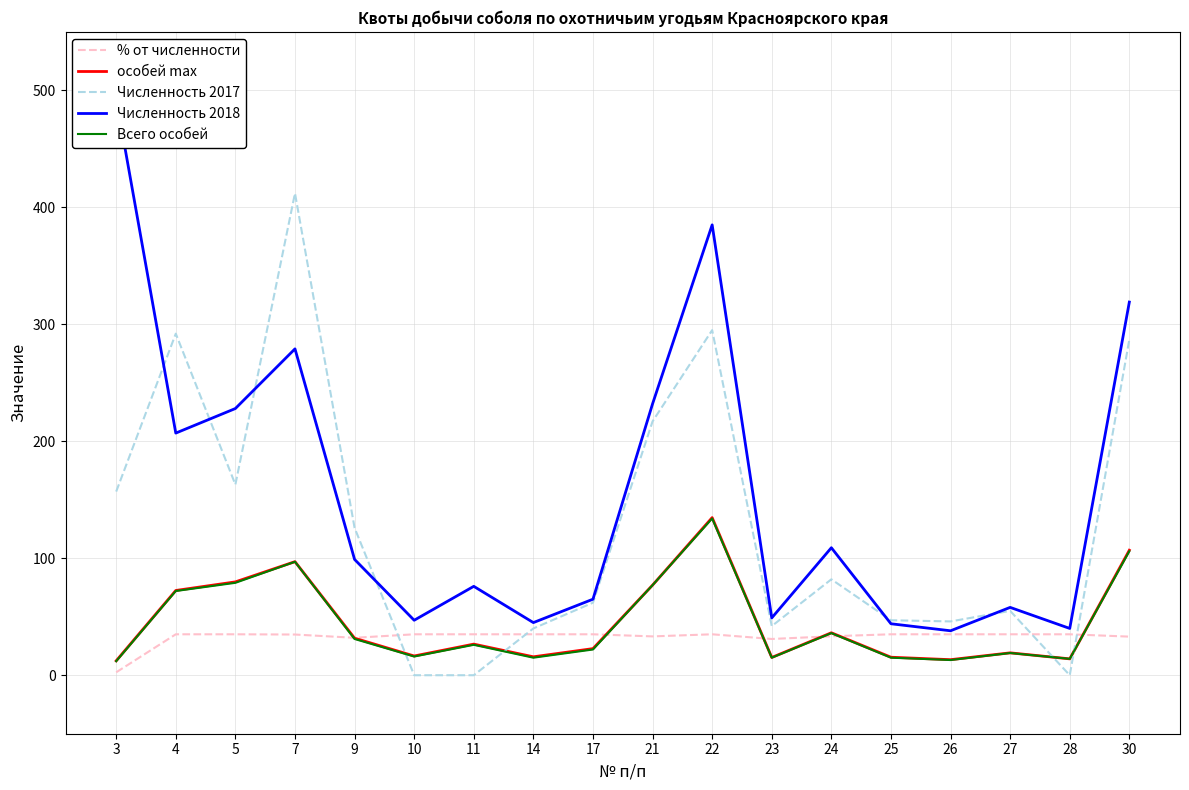

Which series ends up on top after the final intersection of Численность 2017 and % от численности?

Численность 2017